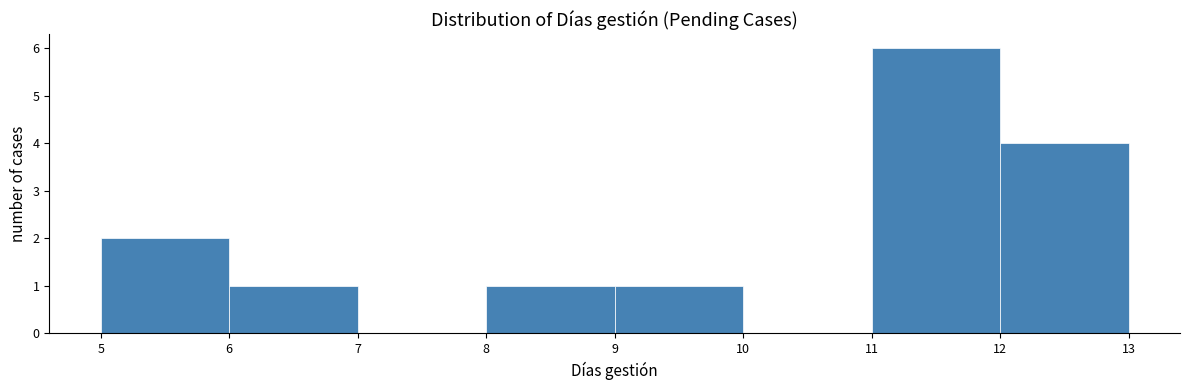

Reading left to right, list every bar in this chart as the range it spans on the x-axis followed by its height. The values are not printed on the chart, so give them approximately, as read against the axis.

5 to 6: 2
6 to 7: 1
7 to 8: 0
8 to 9: 1
9 to 10: 1
10 to 11: 0
11 to 12: 6
12 to 13: 4